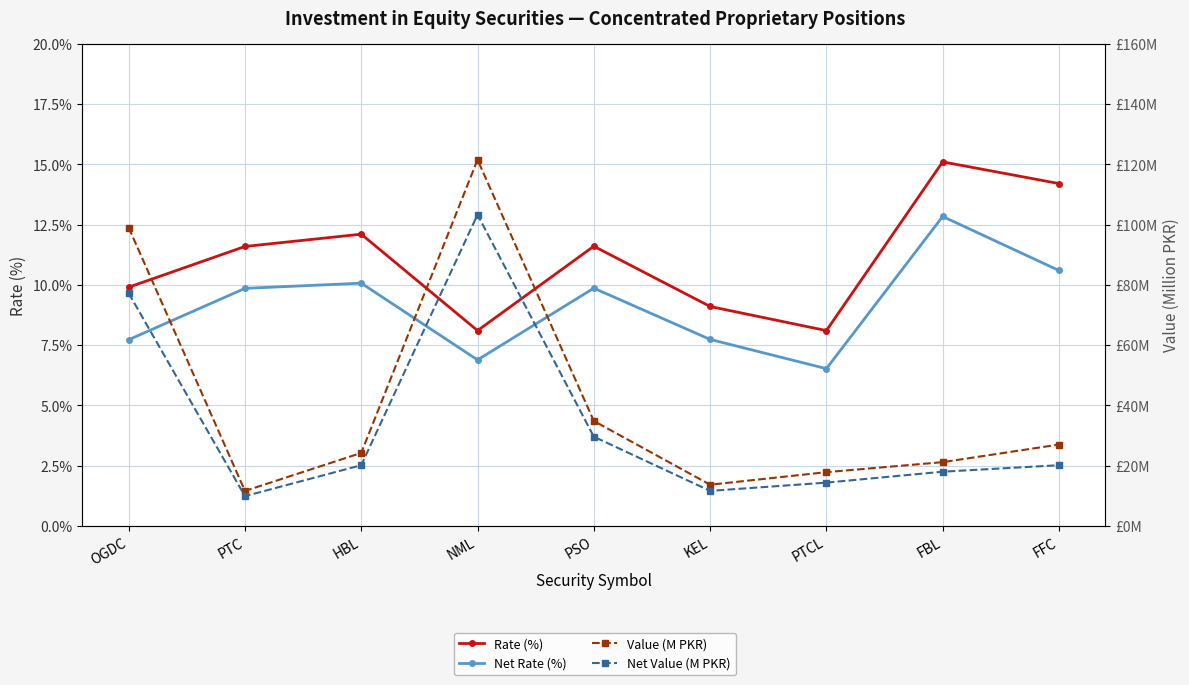

What is the total value across all series at HBL?

66.5